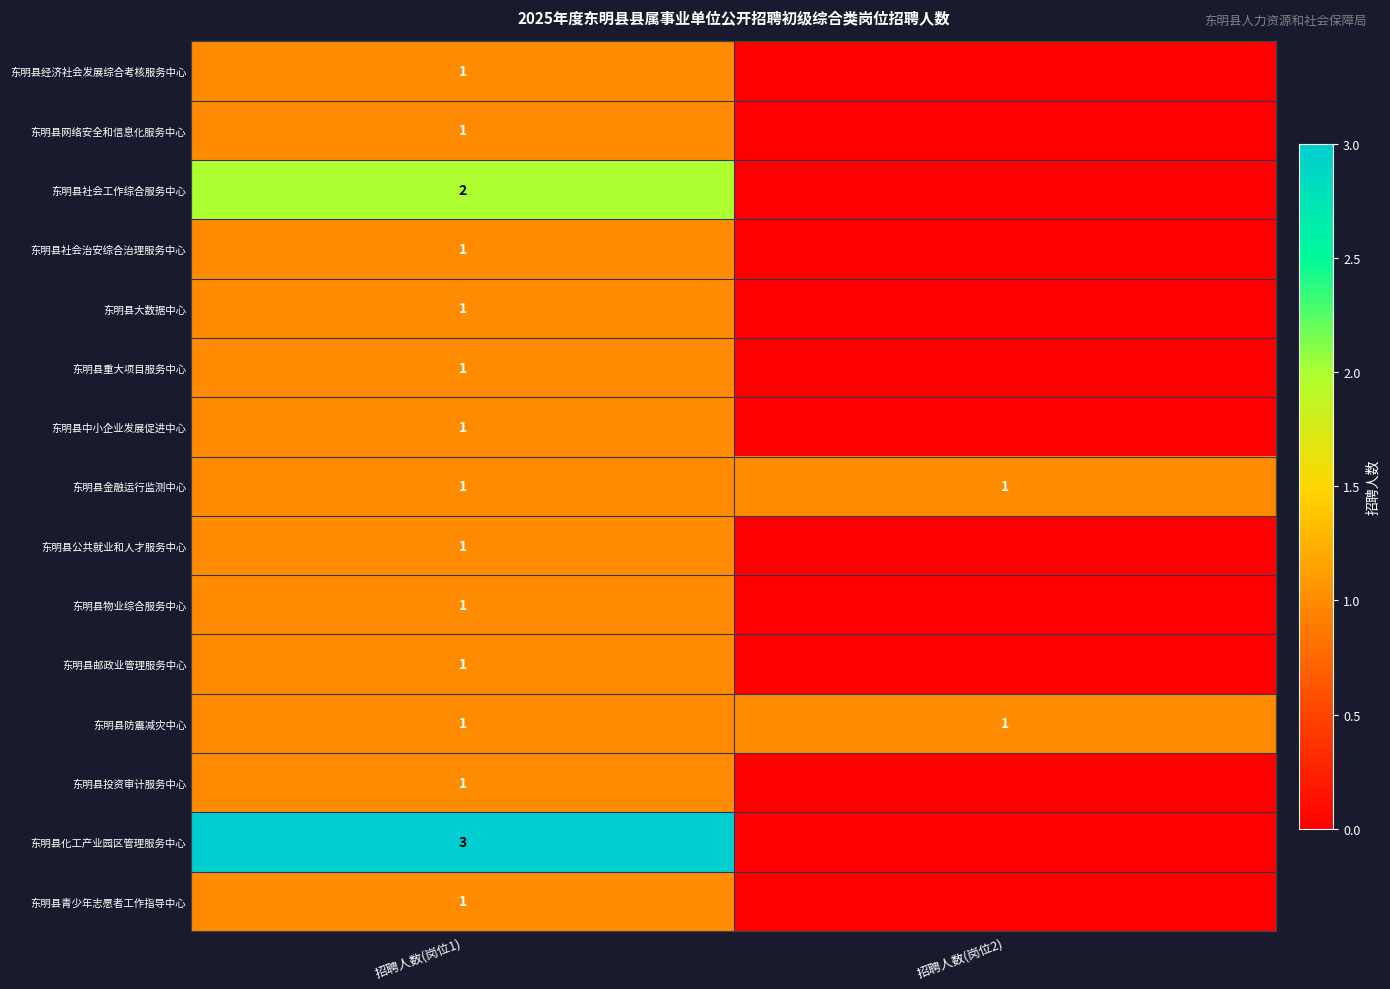

True or false: 东明县社会工作综合服务中心 has a value of 2 at 招聘人数(岗位1).

True